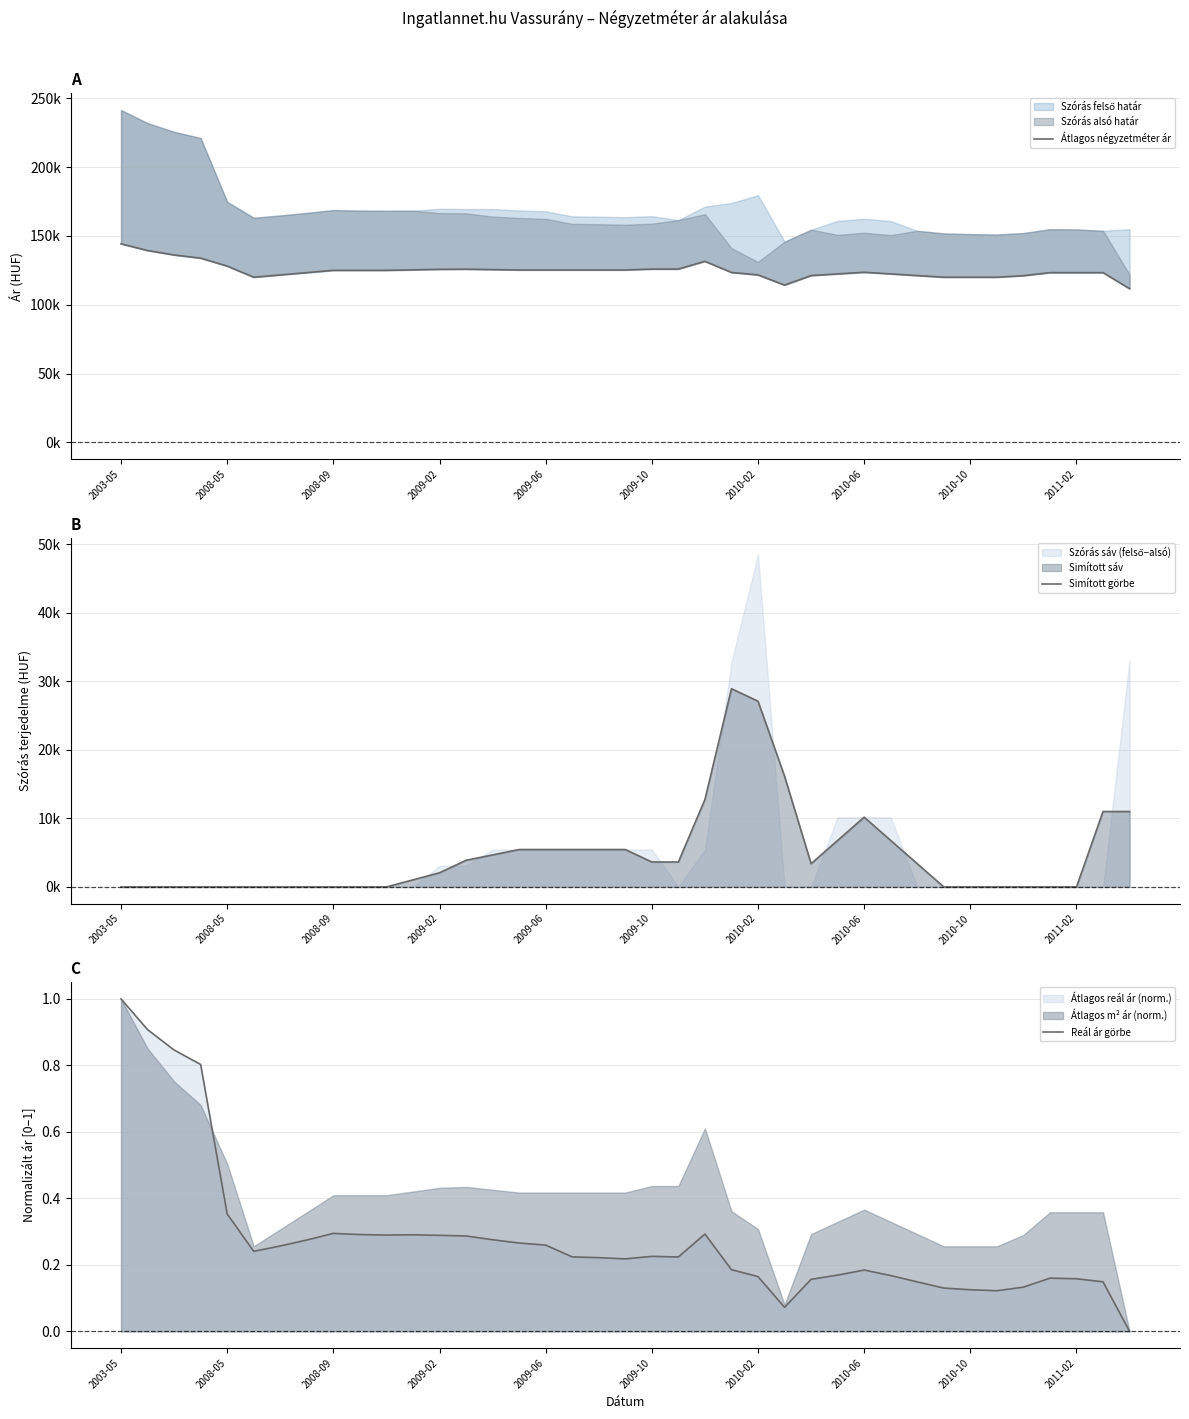

At which label does Reál ár görbe reach its minimum?

38